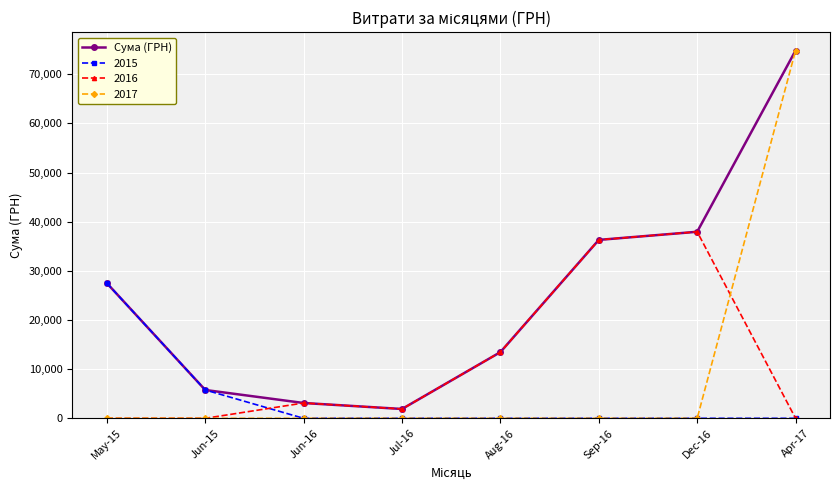

How many distinct data groups are displayed?

4